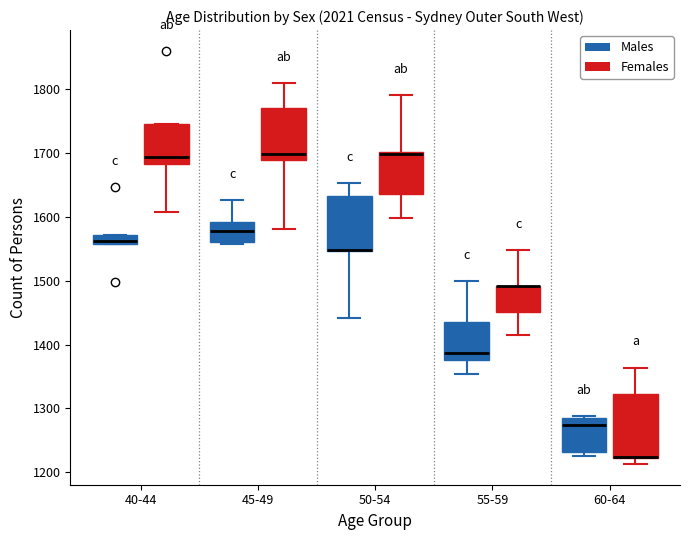

Comparing the boxes themselves (not the whiskers), which one is the tallest?

60-64 (Females)